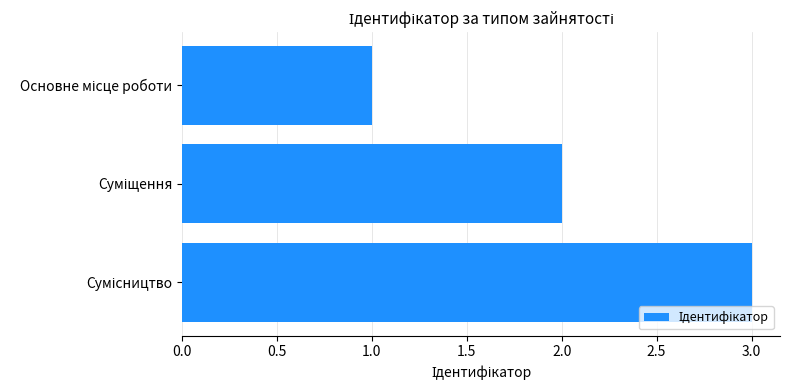

Count the number of data series in this chart.

1